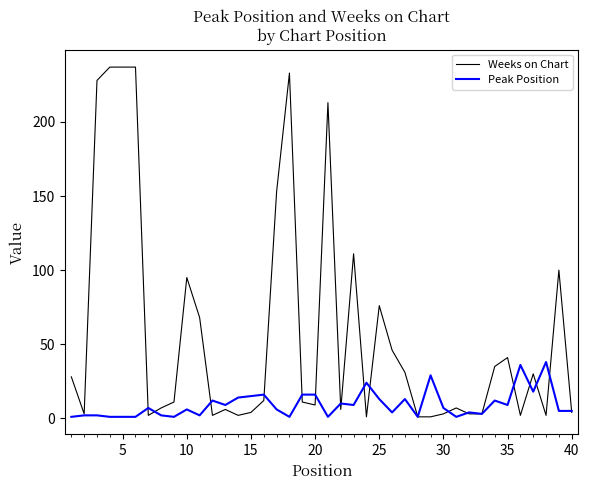

Rank the series by their average value, from lowest to highest.

Peak Position, Weeks on Chart